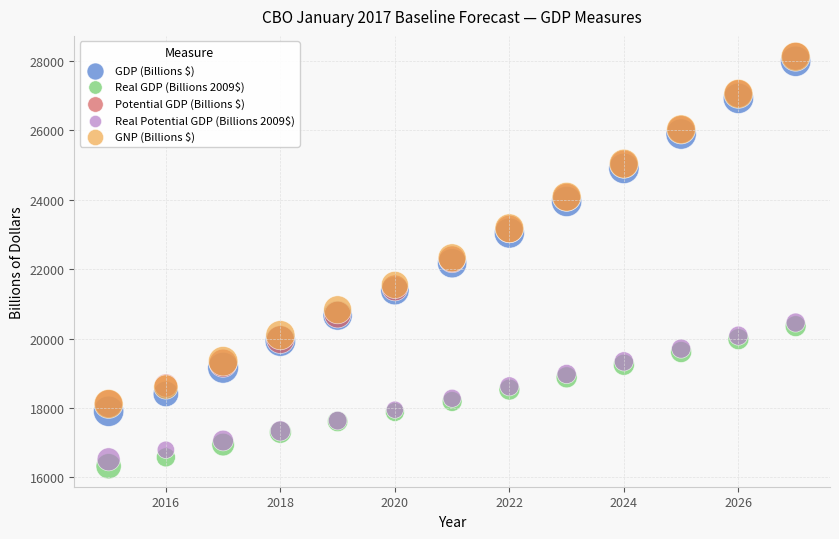

Which series has the largest Y range (max minus min)?

GDP (Billions $)